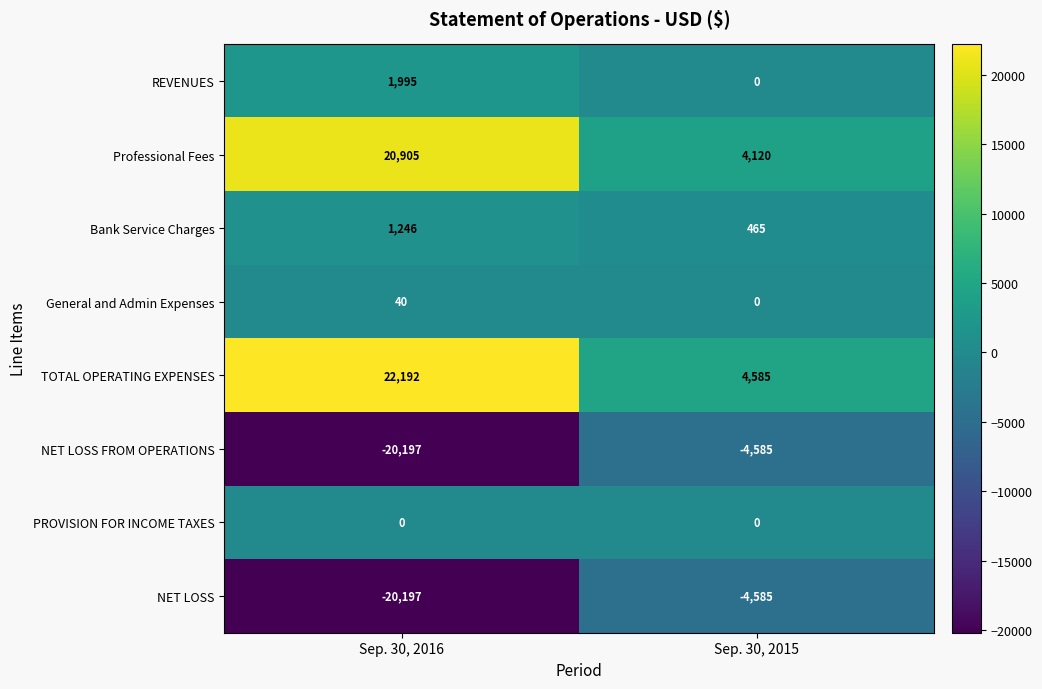

What is the difference between the REVENUES values at Sep. 30, 2015 and Sep. 30, 2016?

1995